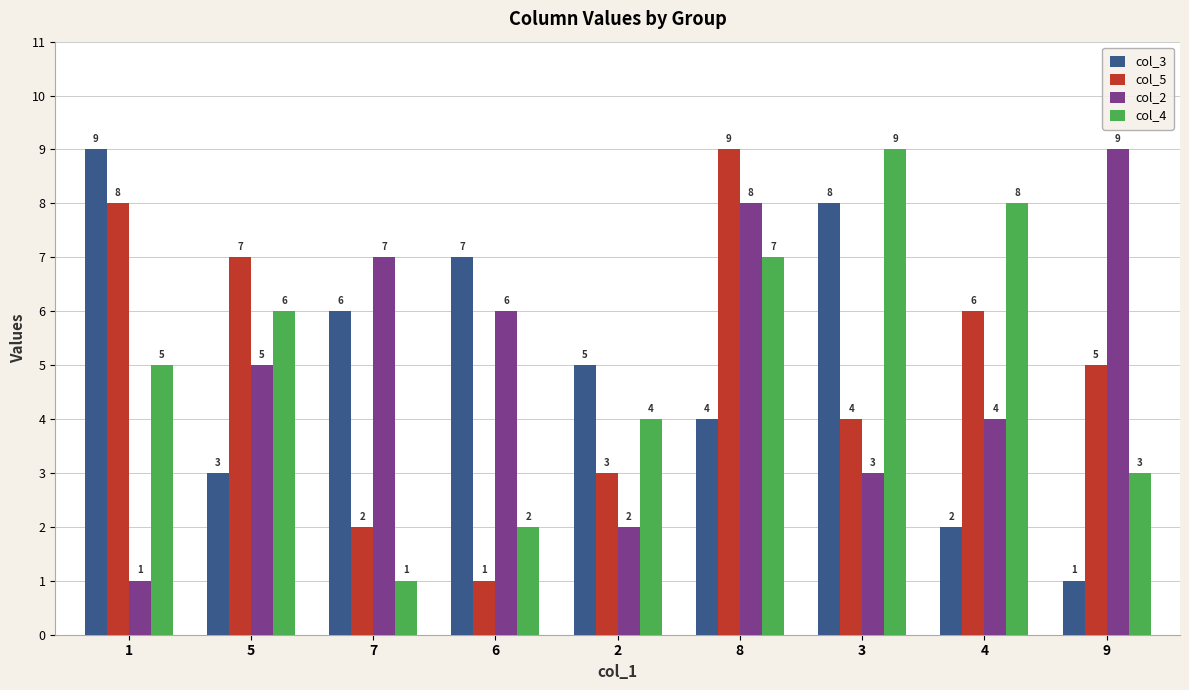

What is the difference between the maximum and minimum values in the col_2 series?

8